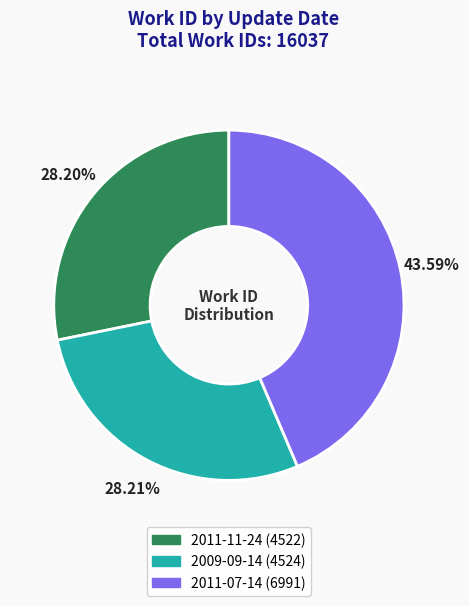

Approximately how many times larger is the value at 2011-07-14 compared to 2009-09-14?

1.5